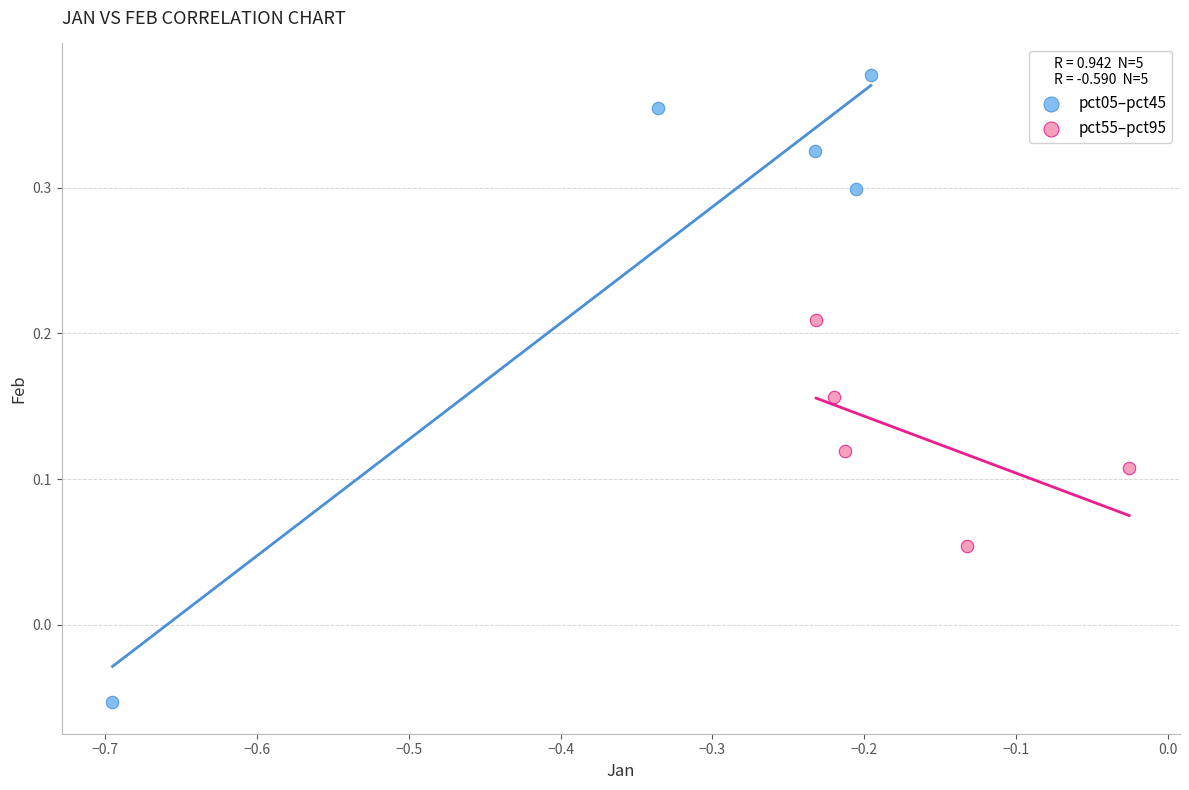

Which series contains the lowest Y value?

pct05–pct45